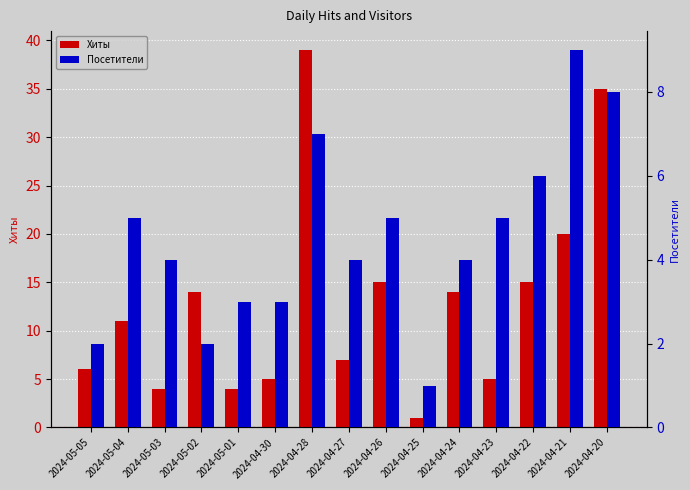

What is the average value of the Посетители series?

5